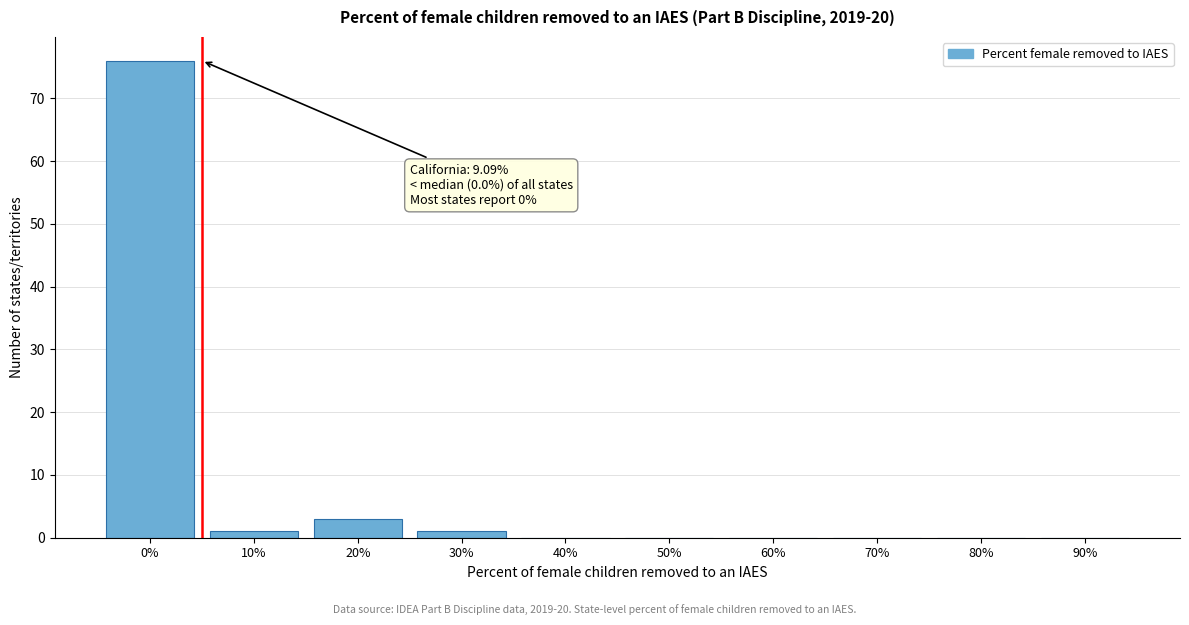

Reading left to right, what are all the values shown in this chart?

0%=76	10%=1	20%=3	30%=1	40%=0	50%=0	60%=0	70%=0	80%=0	90%=0